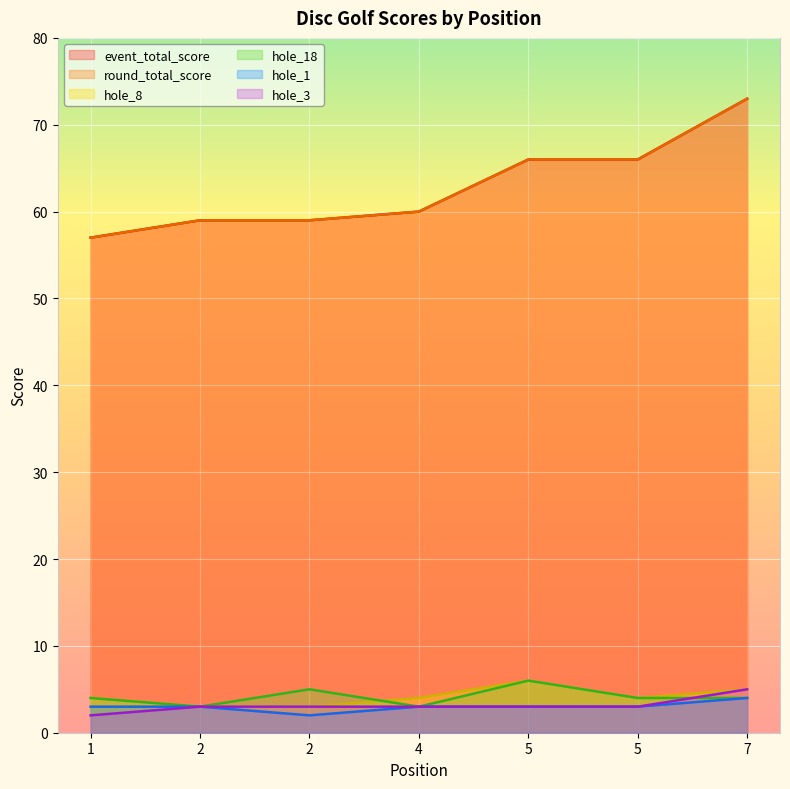

What is the difference between the maximum and second lowest values in the event_total_score series?

14